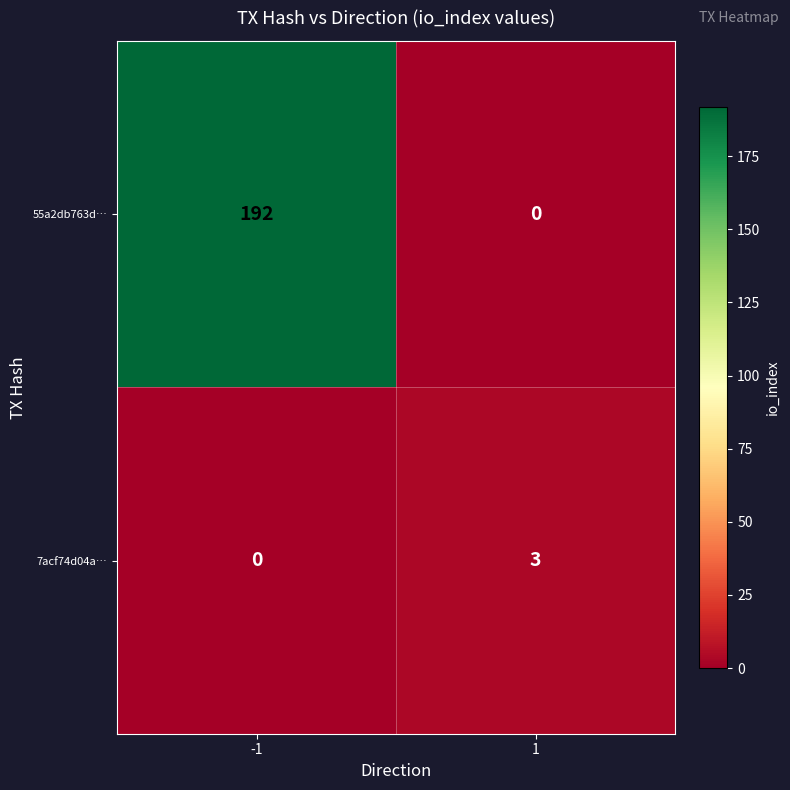

Count the number of categories in the chart.

2